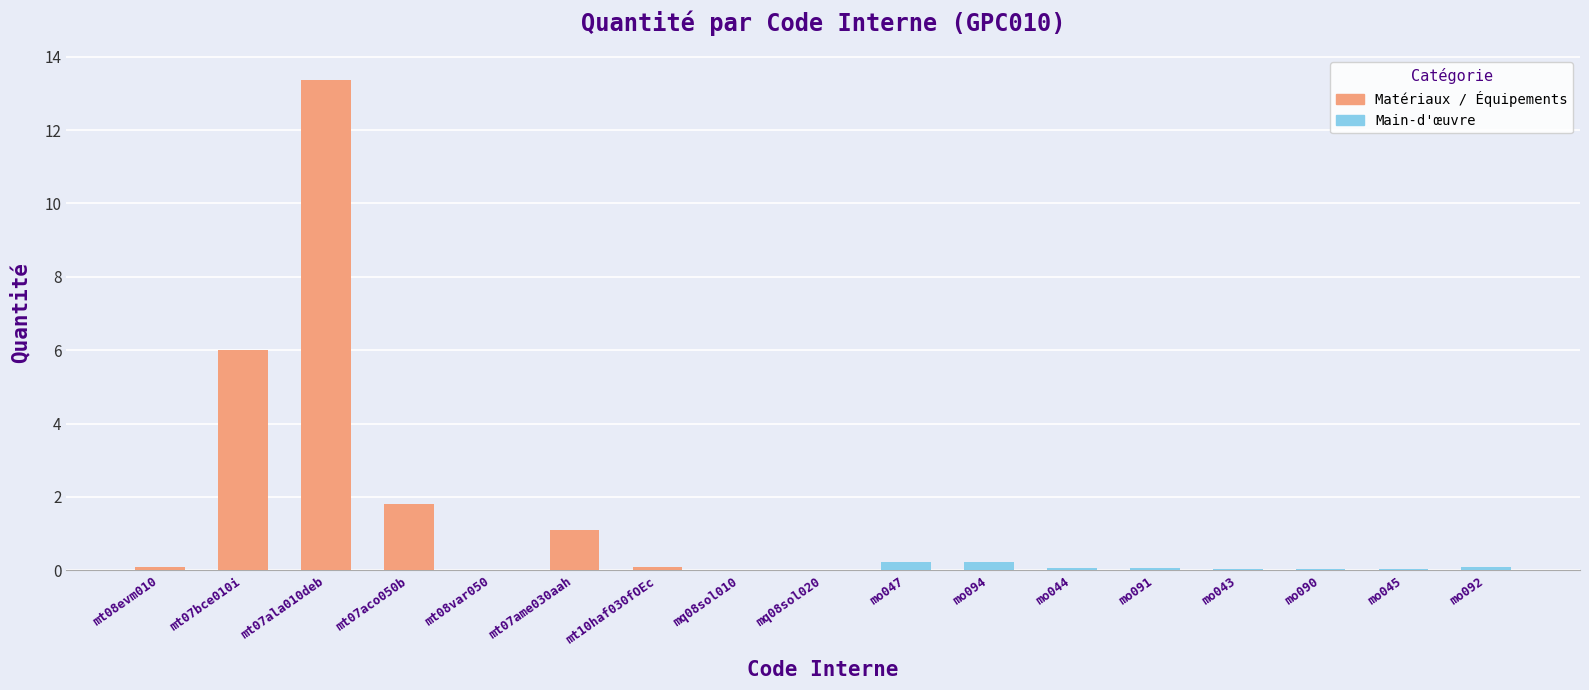

True or false: Main-d'œuvre has a value of 0.0 at mo090.

True